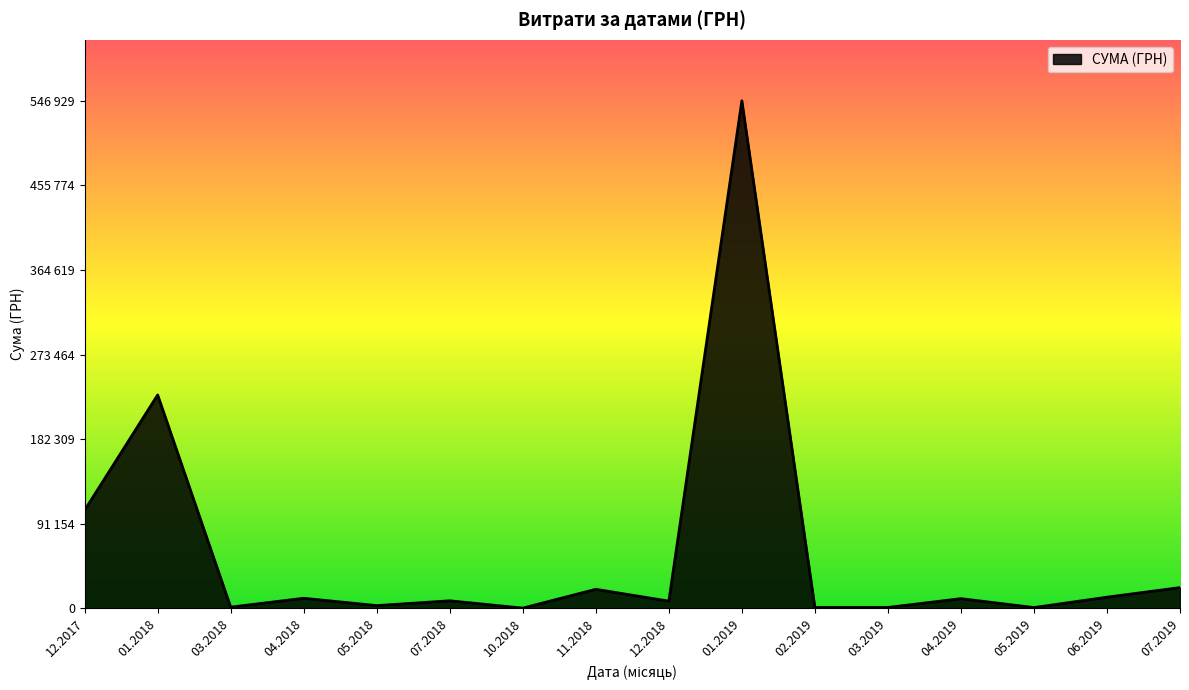

Is this an area chart (filled region under the line)?

Yes